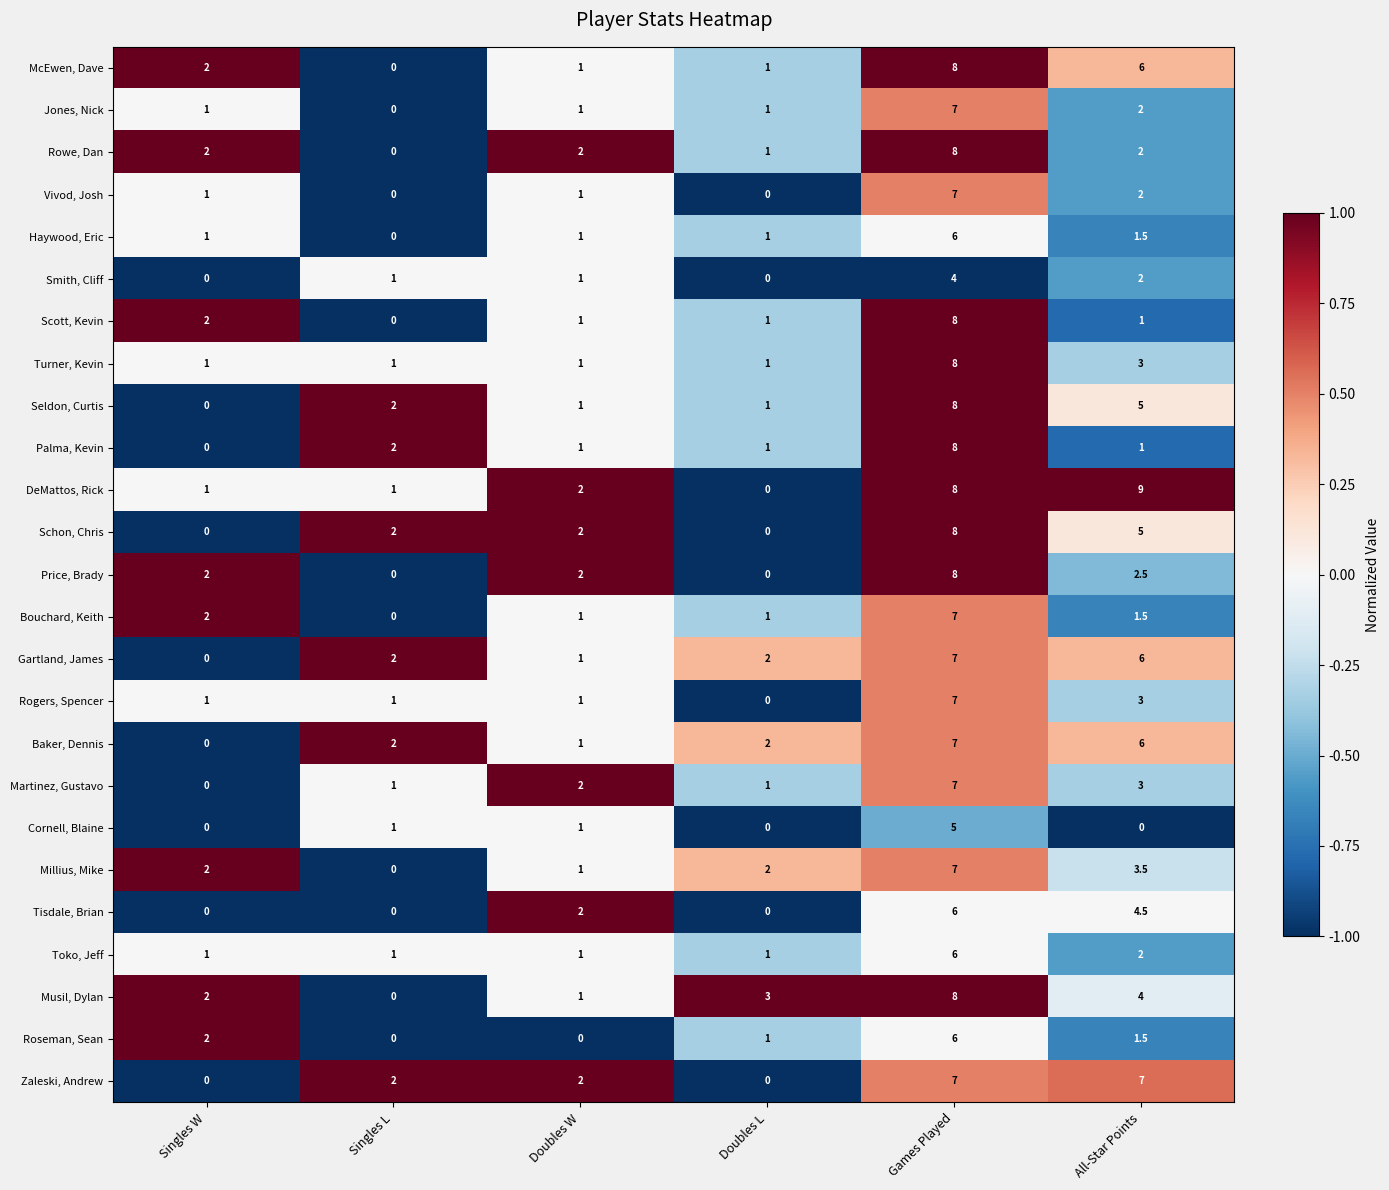

True or false: Rowe, Dan has a value of 0.0 at Singles L.

True